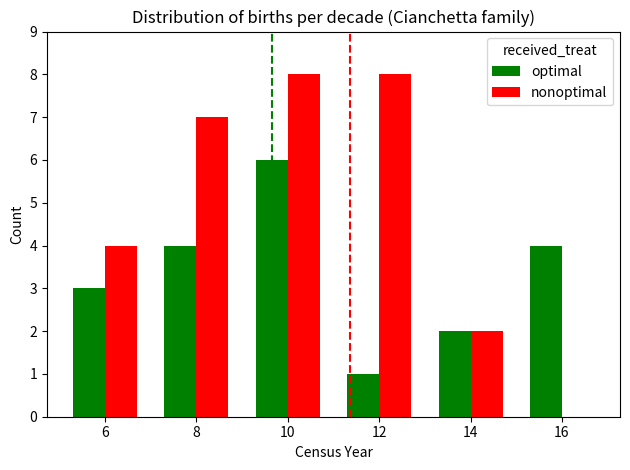

At which category is the sum across all series the highest?

10